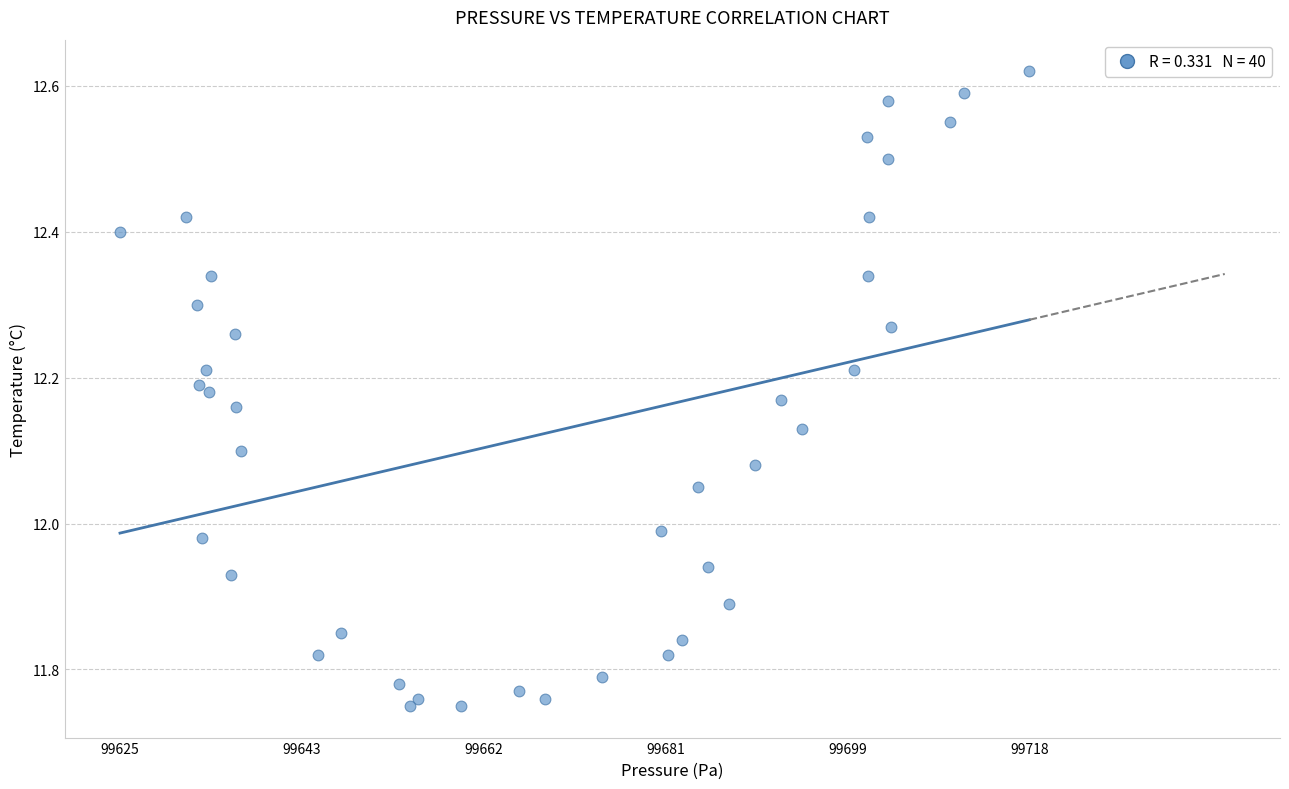

What is the range of X values (max minus min)?

93.1